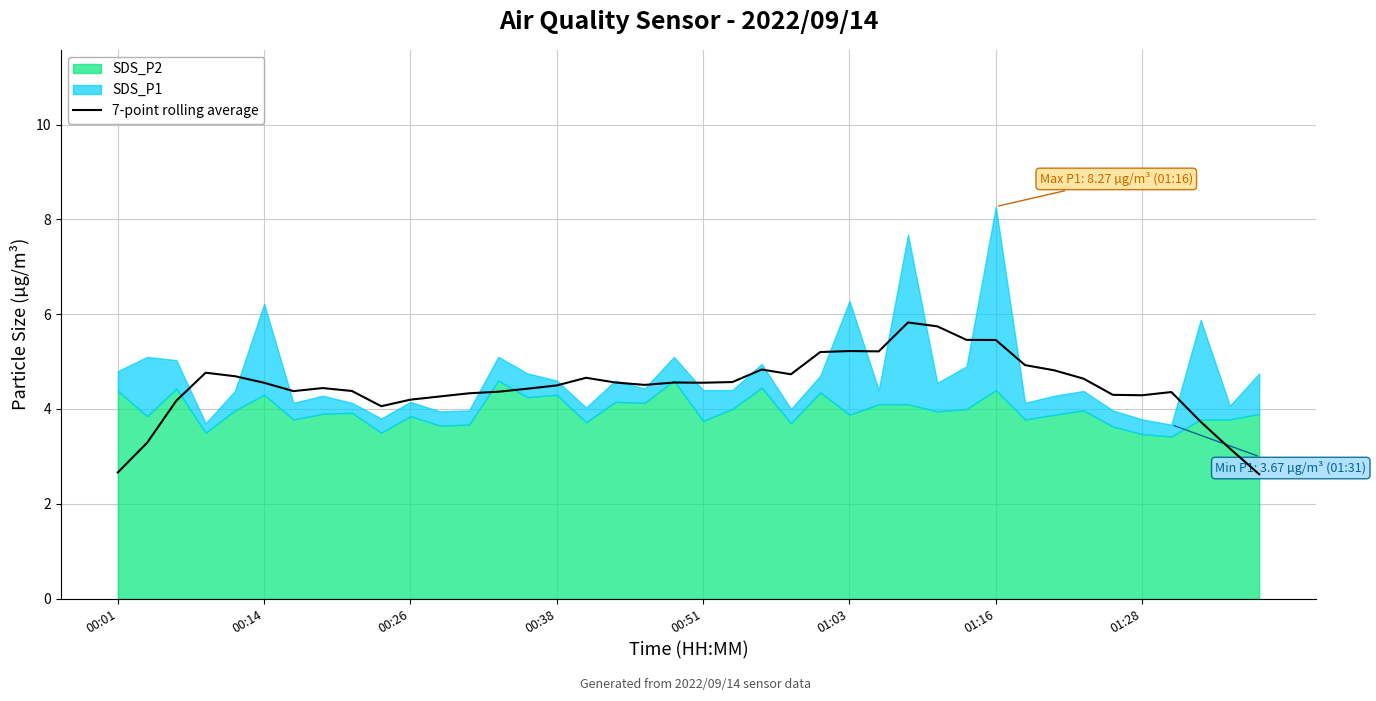

What is the lowest value of the 7-point rolling average series?

2.6